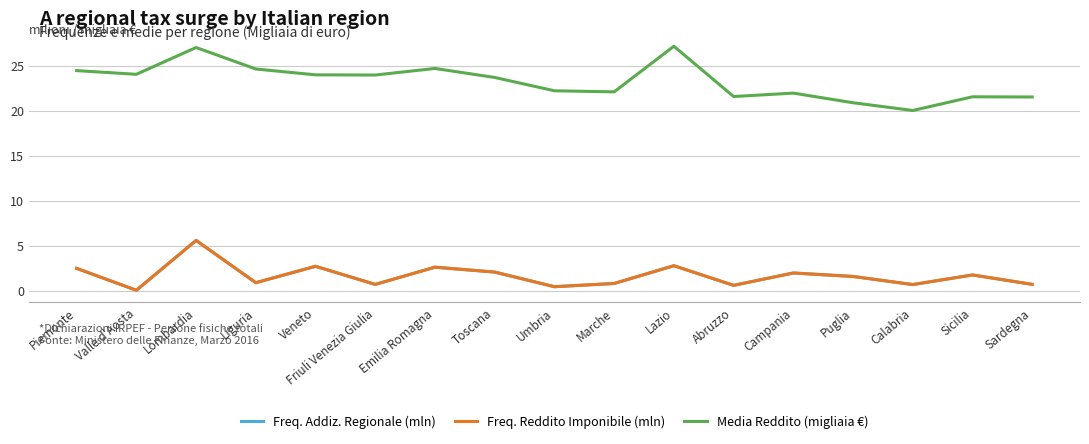

At which label does Freq. Reddito Imponibile (mln) reach its minimum?

Valle d'Aosta